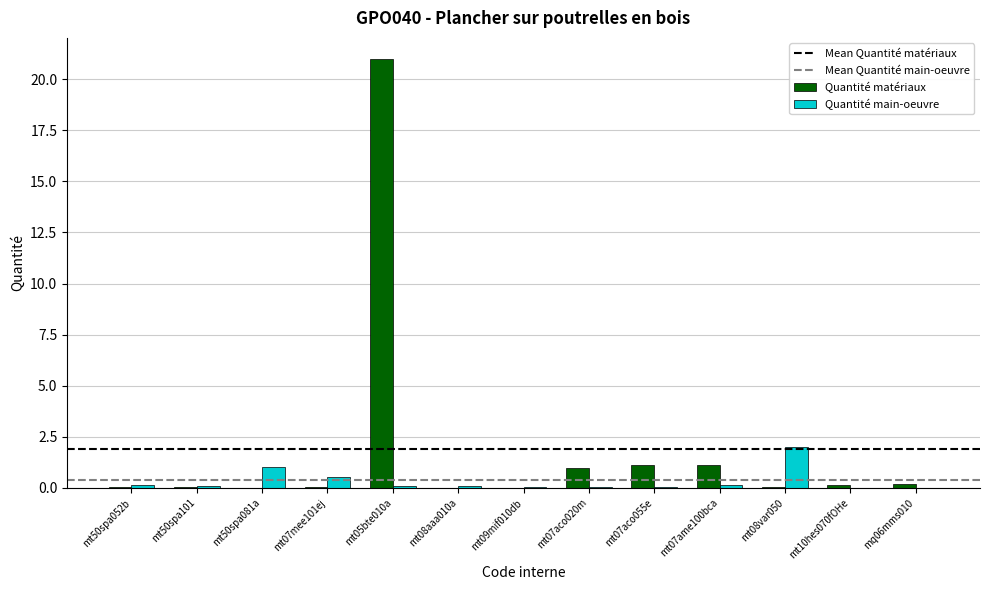

Is the value of Quantité matériaux at mt07ame100bca greater than the value of Quantité main-oeuvre at mq06mms010?

Yes